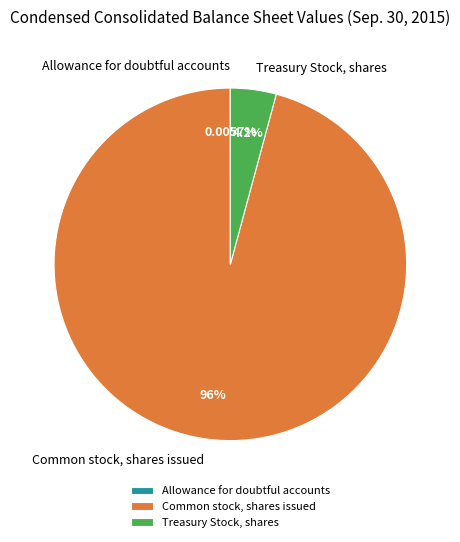

What is the largest slice in the pie chart?

Common stock, shares issued